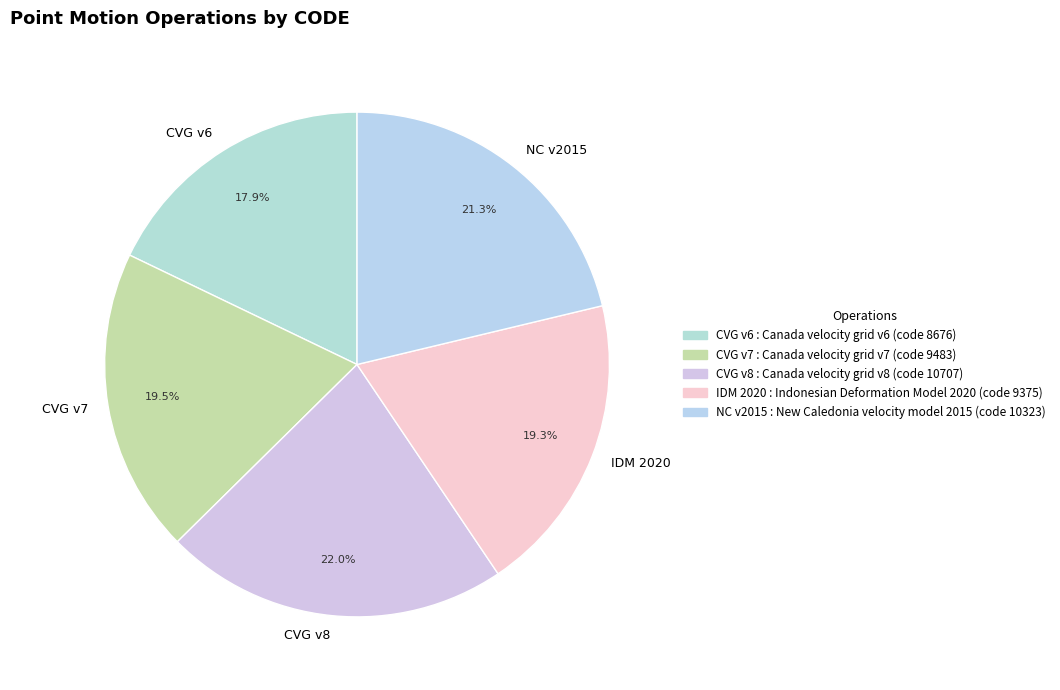

How many segments does this pie chart have?

5